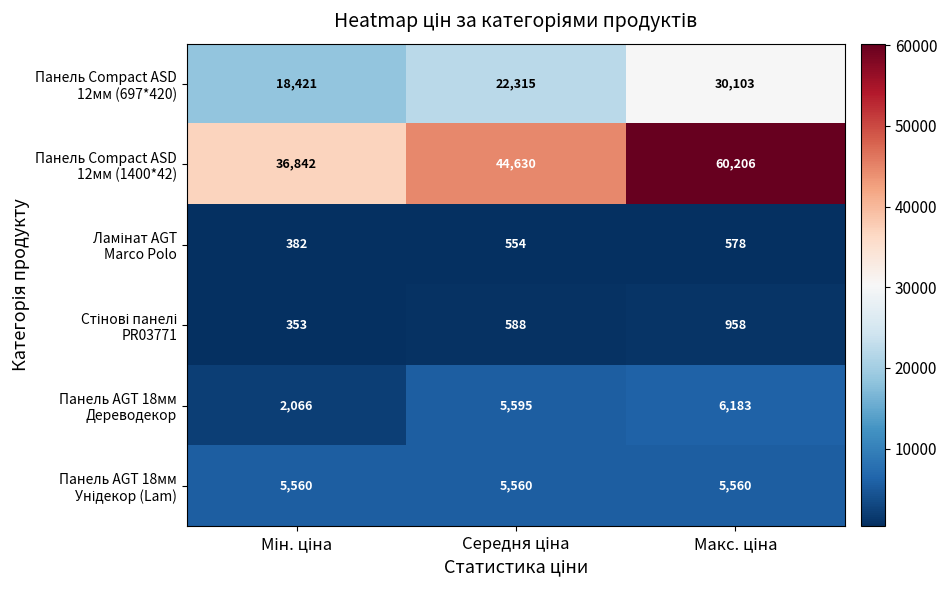

How many categories are shown in the chart?

3